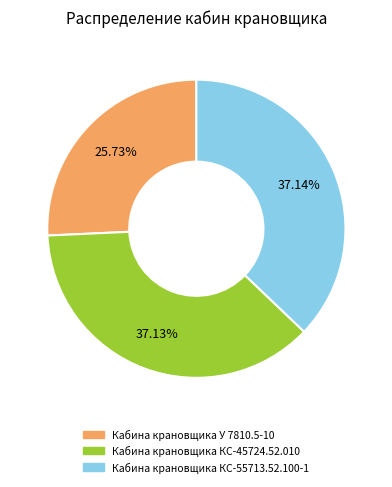

To the nearest percent, what is the combined percentage of Кабина крановщика КС-45724.52.010 and Кабина крановщика У 7810.5-10?

63%